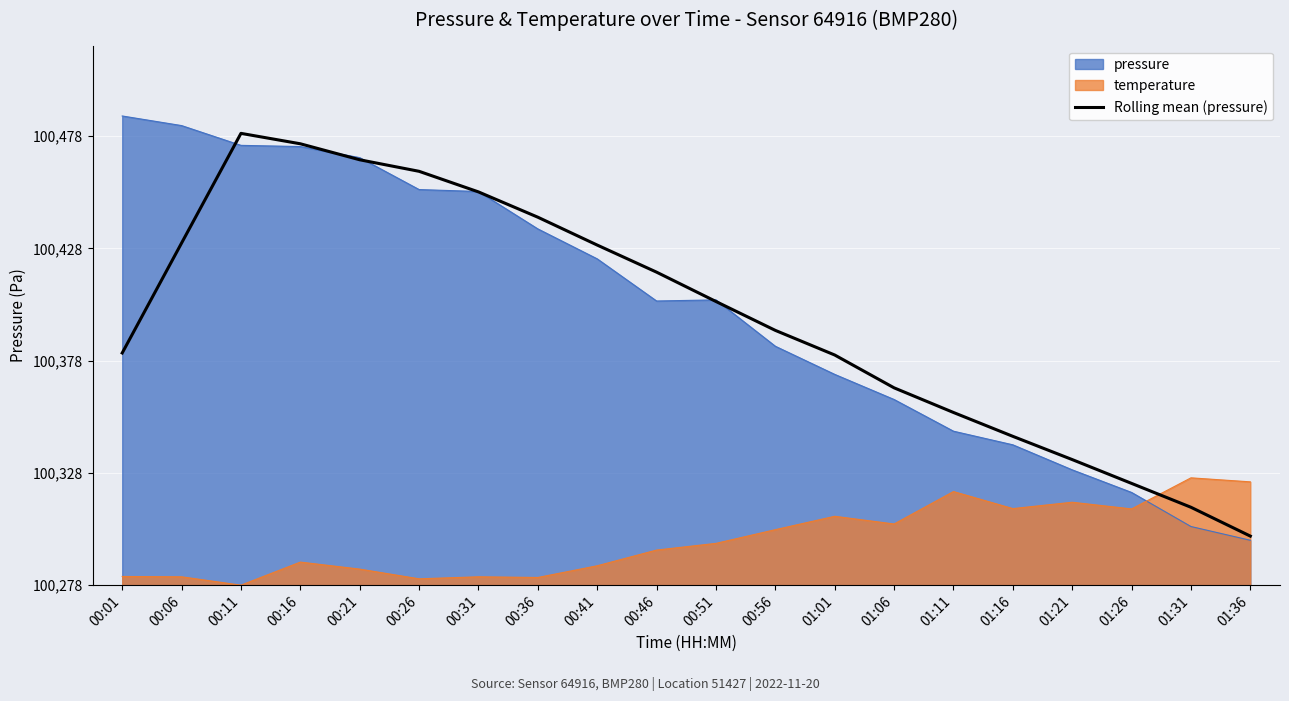

Is it true that the value at 00:06 is 152.4?

True